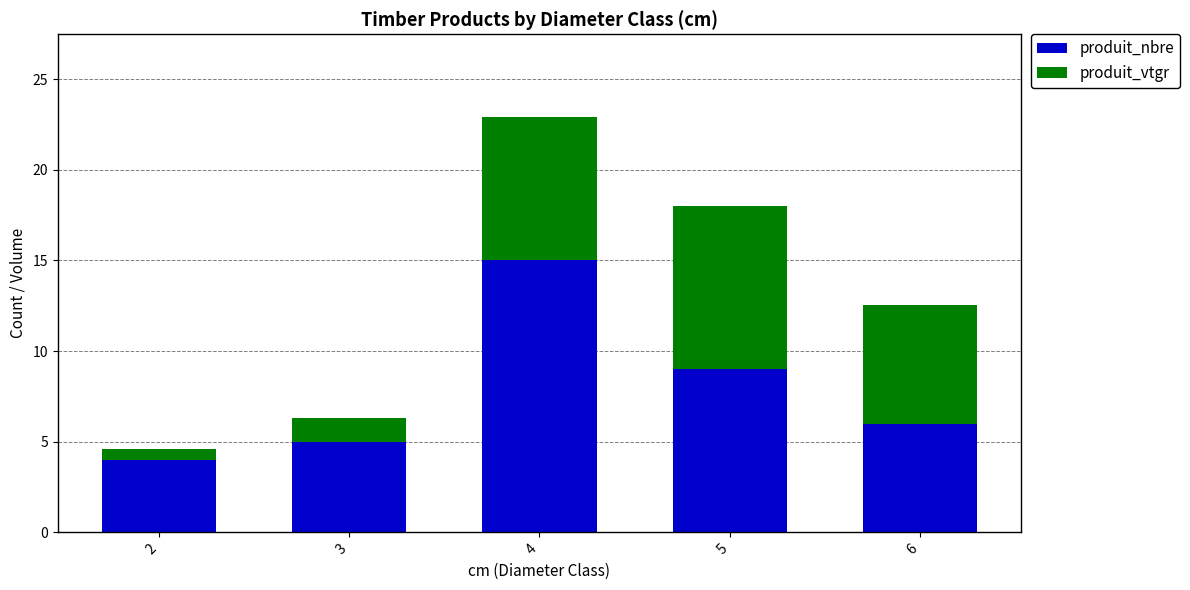

What is the maximum value for produit_nbre?

15.0